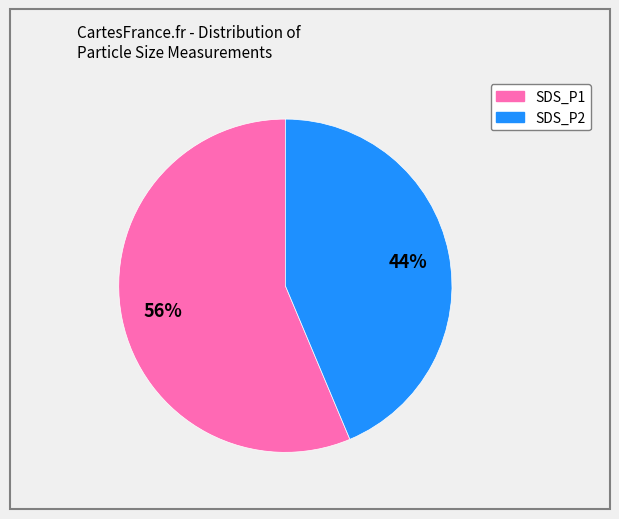

To the nearest percent, what percentage of the pie is SDS_P2?

44%